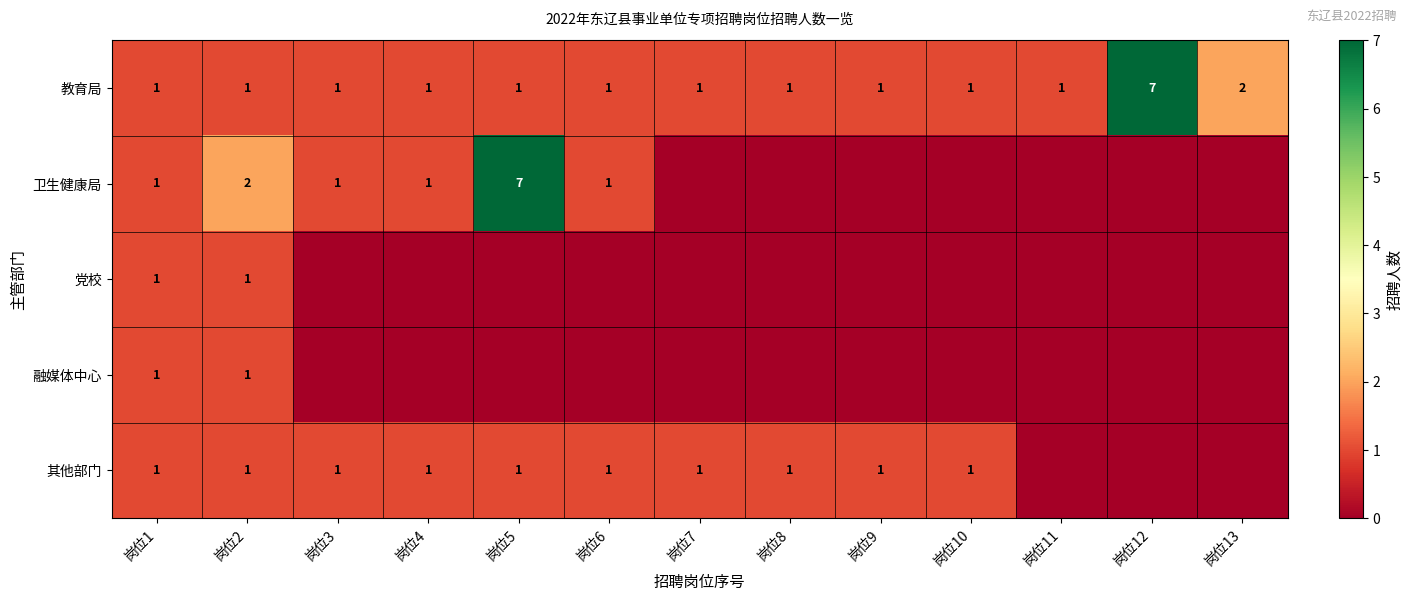

What is the maximum value shown in the chart?

7